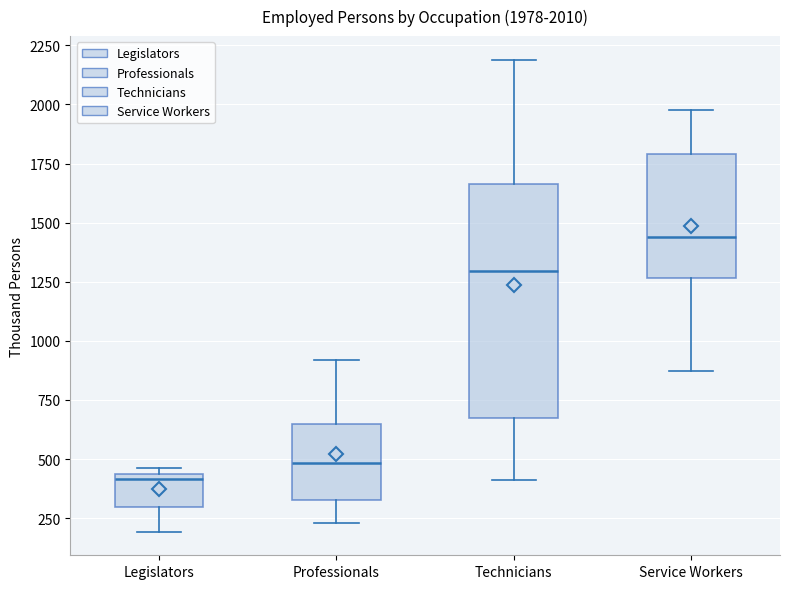

Comparing the boxes themselves (not the whiskers), which one is the tallest?

Technicians